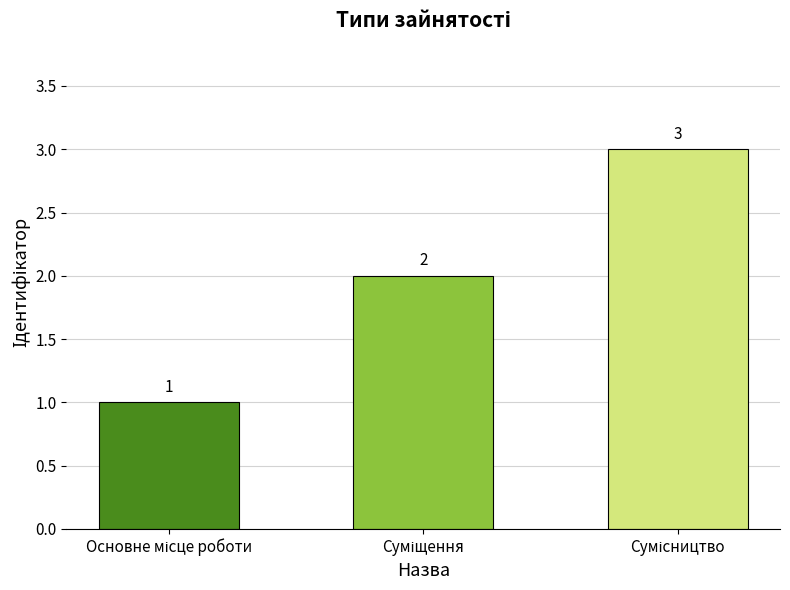

What is the value of the 1st bar from the left?

1